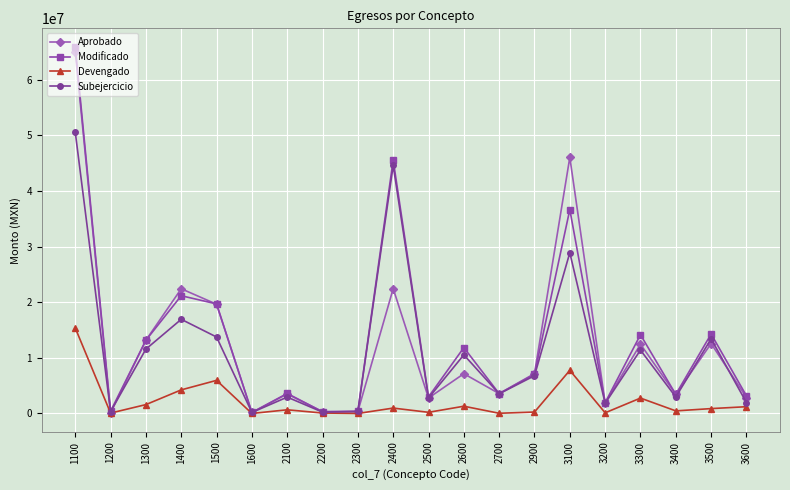

List the series in order of their peak value, highest first.

Modificado, Aprobado, Subejercicio, Devengado